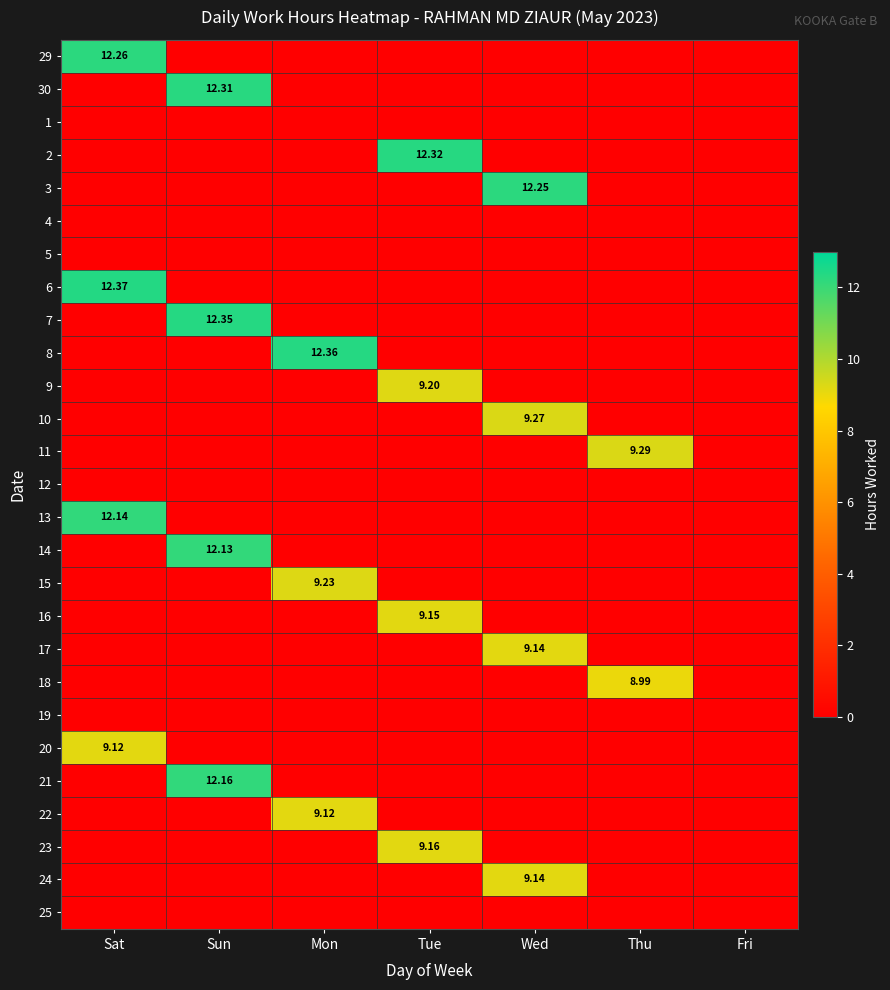

The 2 series shows 0.0 at Wed. True or false?

True